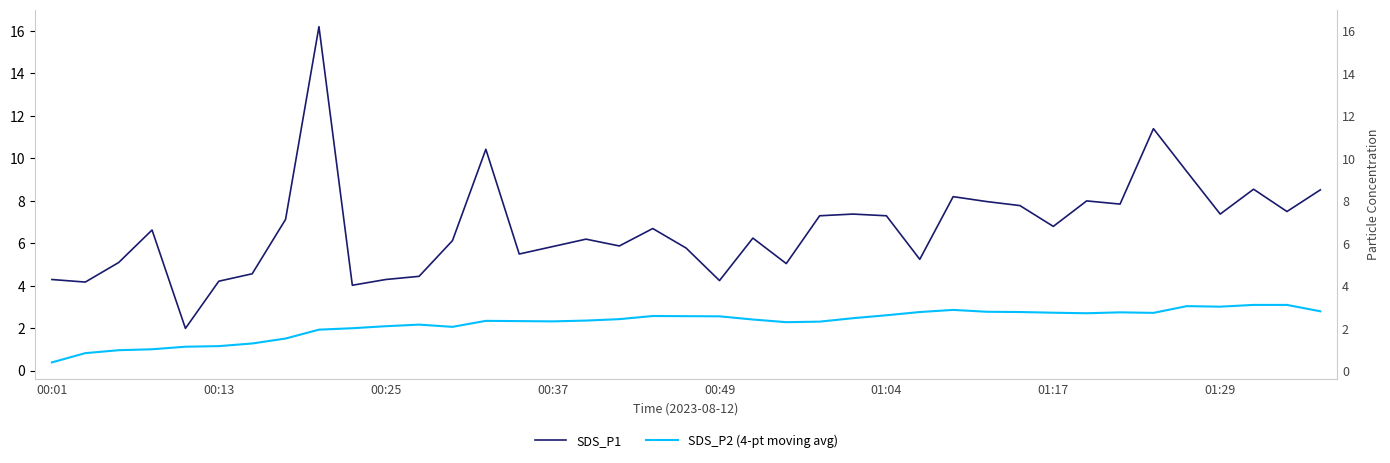

What are all the series names shown in the legend?

SDS_P1, SDS_P2 (4-pt moving avg)